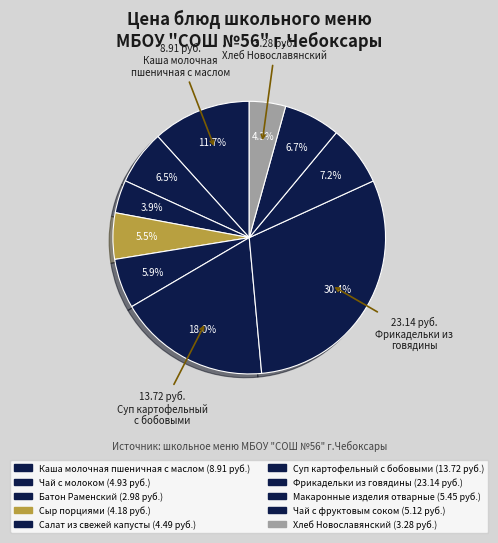

To the nearest percent, what portion does Хлеб Новославянский represent?

4%